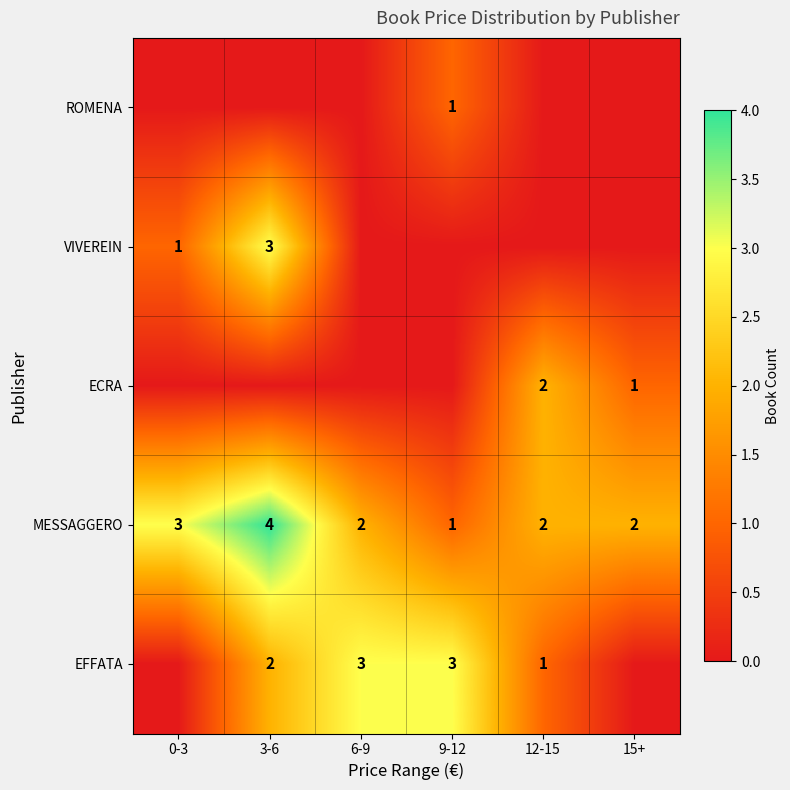

At which label does MESSAGGERO reach its minimum?

9-12